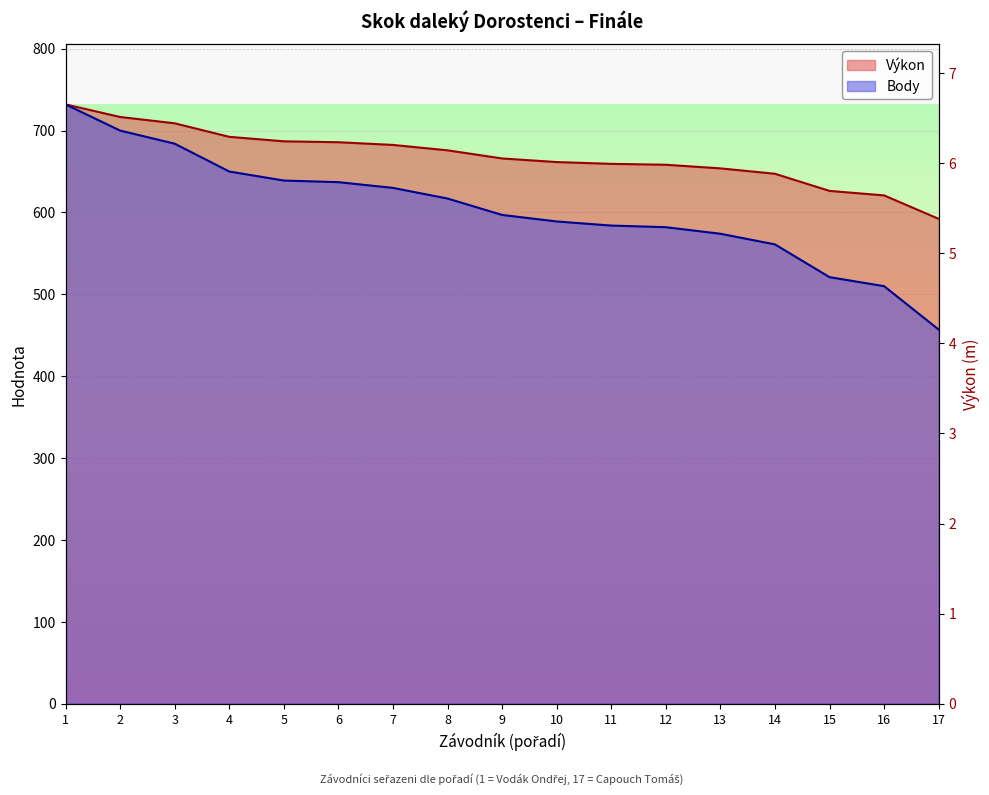

How many series are shown in this chart?

2